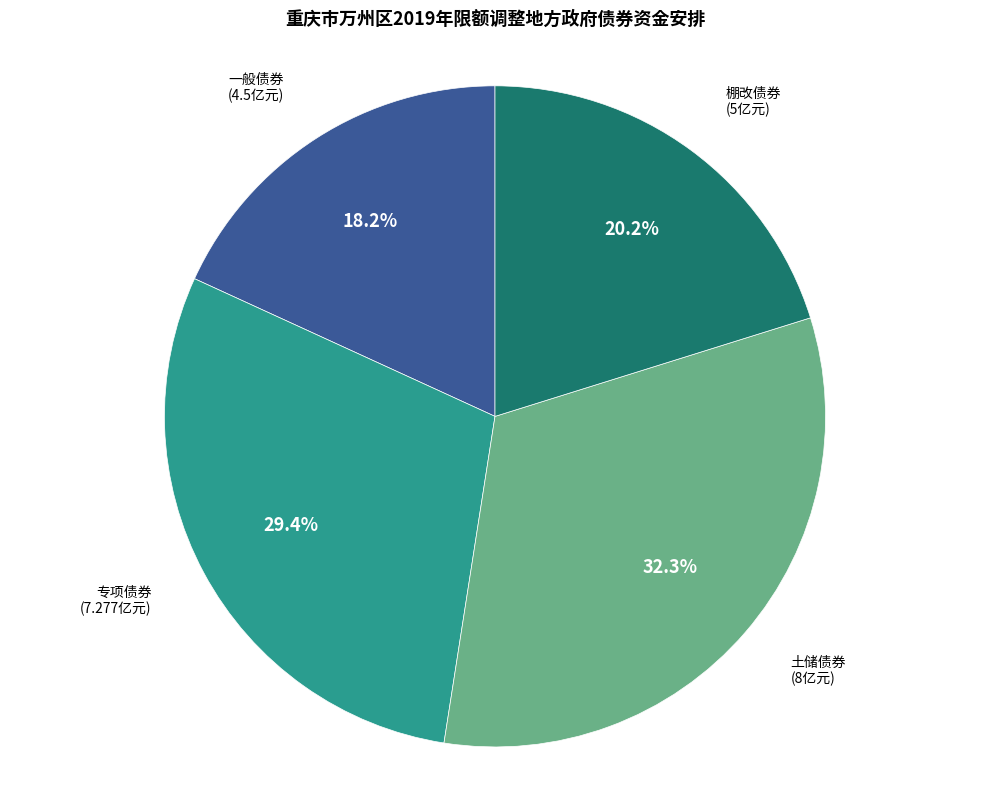

Is there any slice that represents more than half of the pie?

No